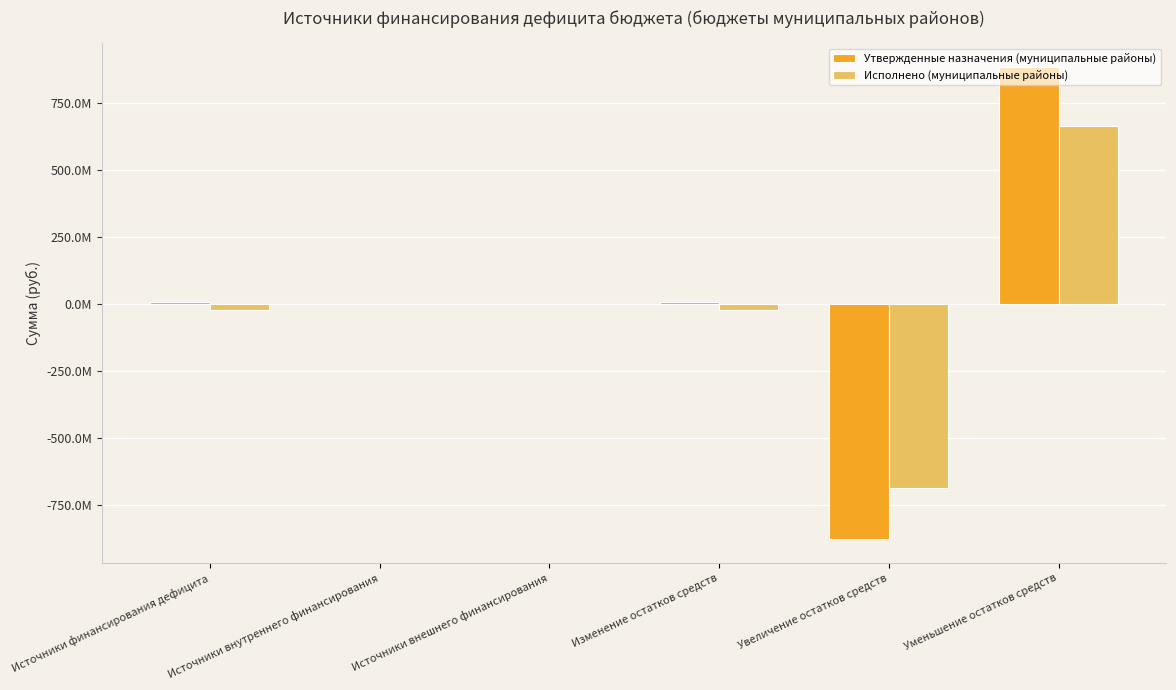

What position from the left is Увеличение остатков средств?

5